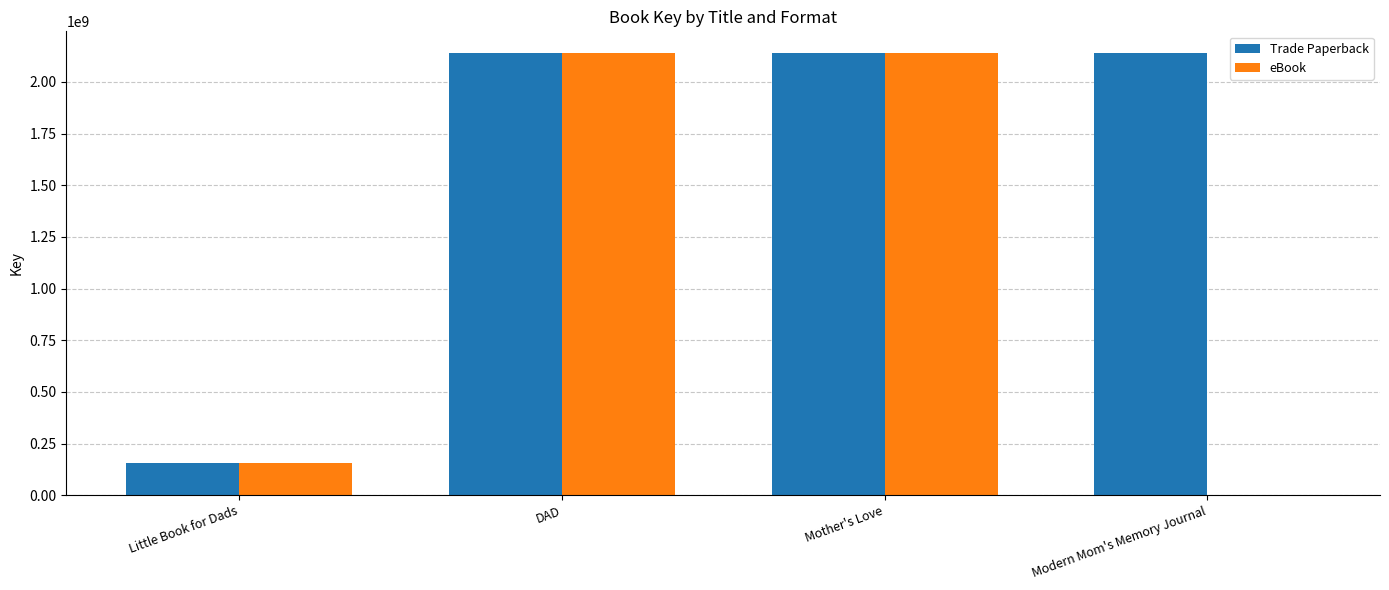

Is it true that eBook equals 2137713617 at DAD?

True